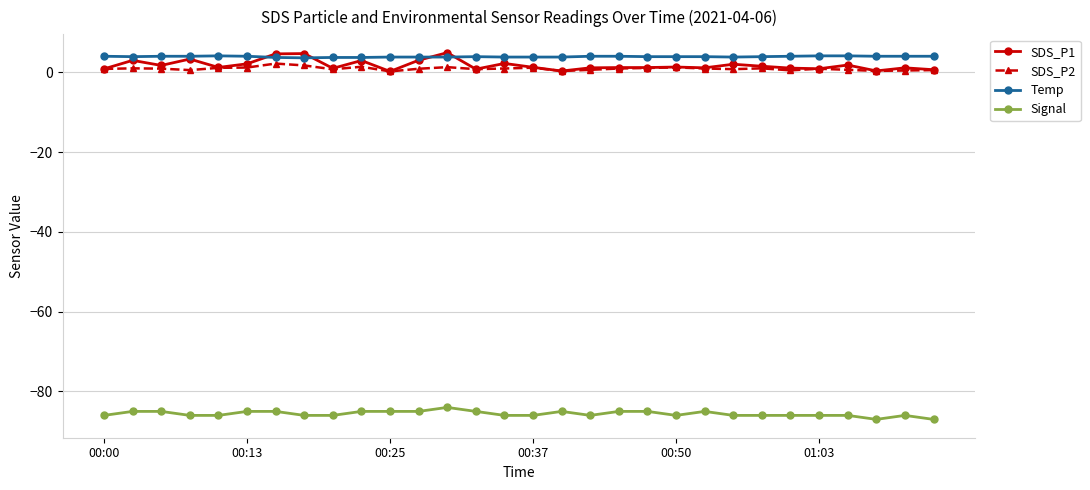

Which series has the widest spread of values?

SDS_P1